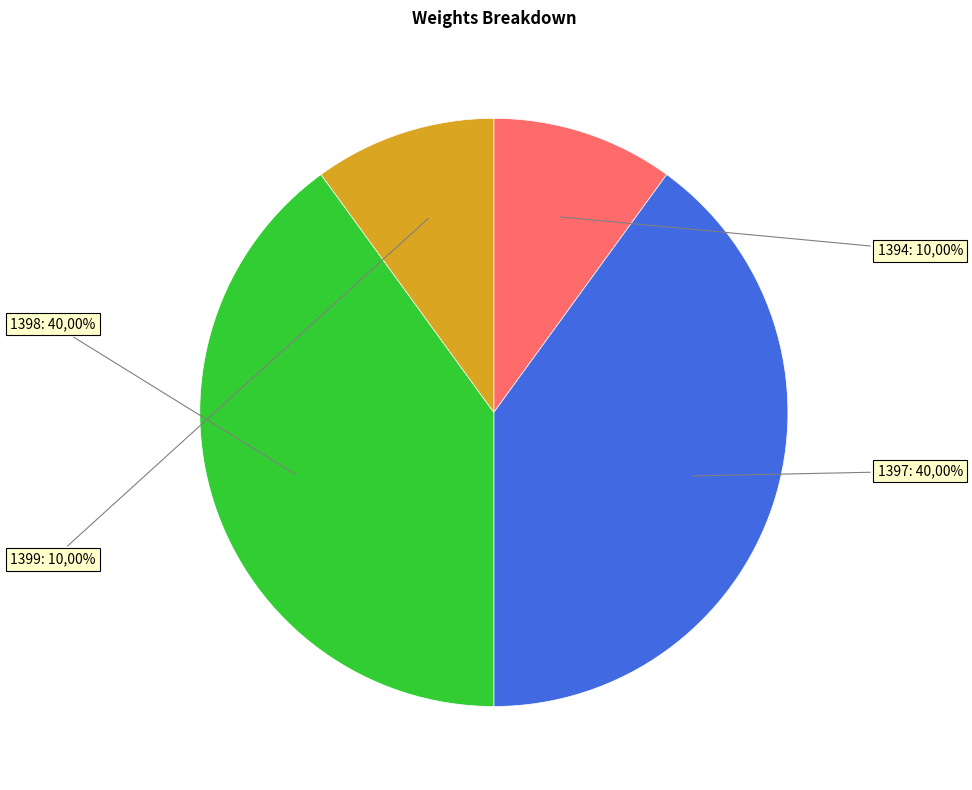

How many slices are in this pie chart?

4